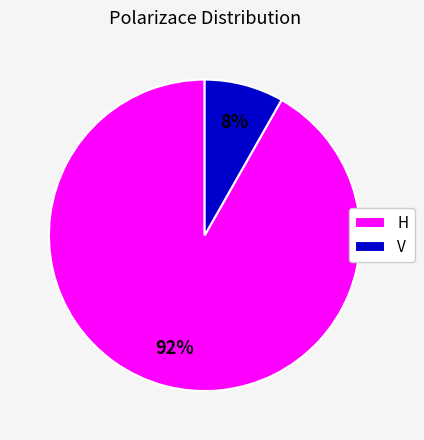

Which slice is the smallest?

V